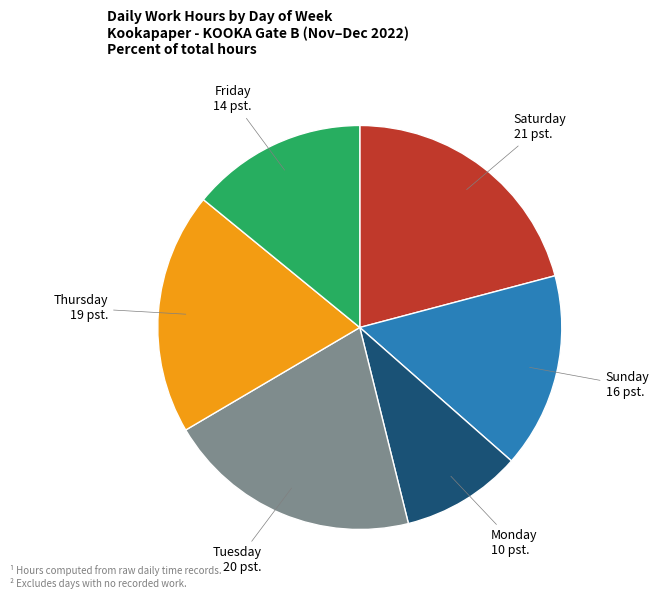

True or false: Tuesday accounts for 20% of the total.

True